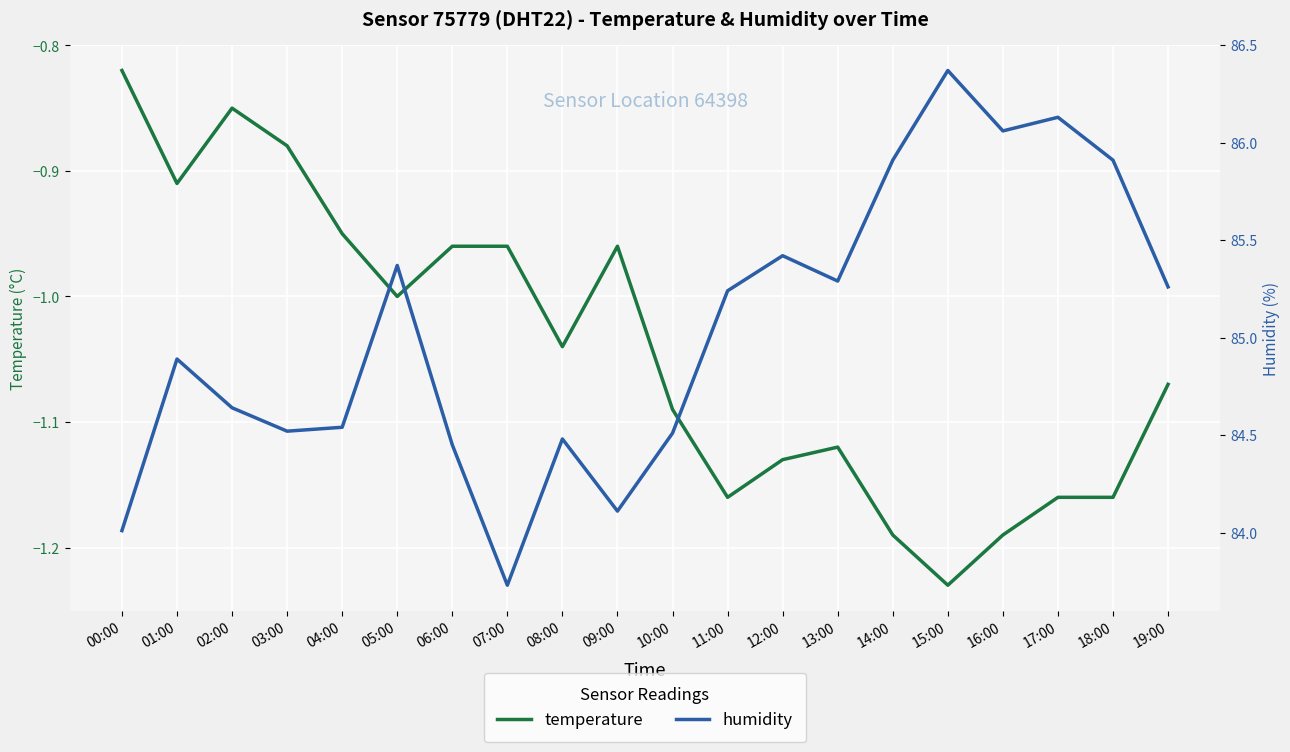

What is the approximate value of temperature at 13:00?

-1.1